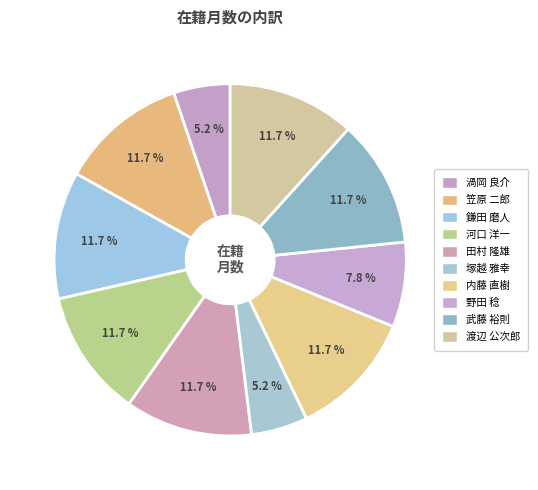

True or false: 河口 洋一 accounts for 1% of the total.

False